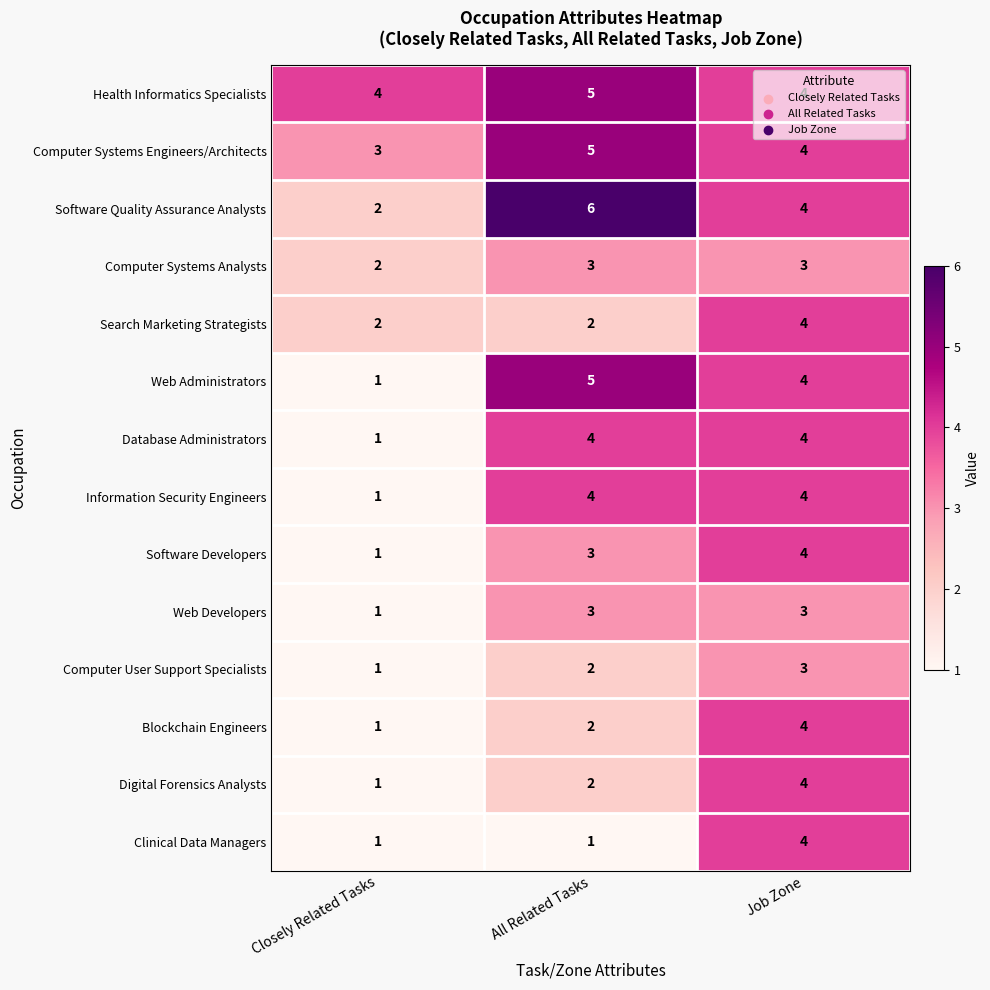

Where is Computer User Support Specialists nearest to the value 2?

All Related Tasks